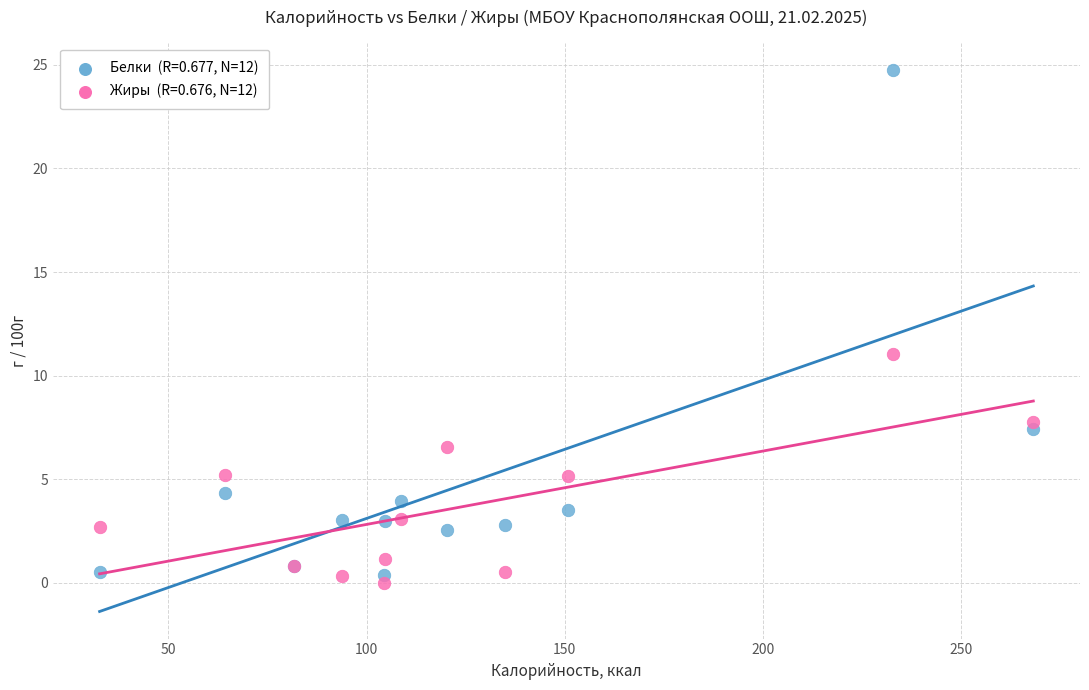

Across all series, what Y value is closest to 12?

11.1